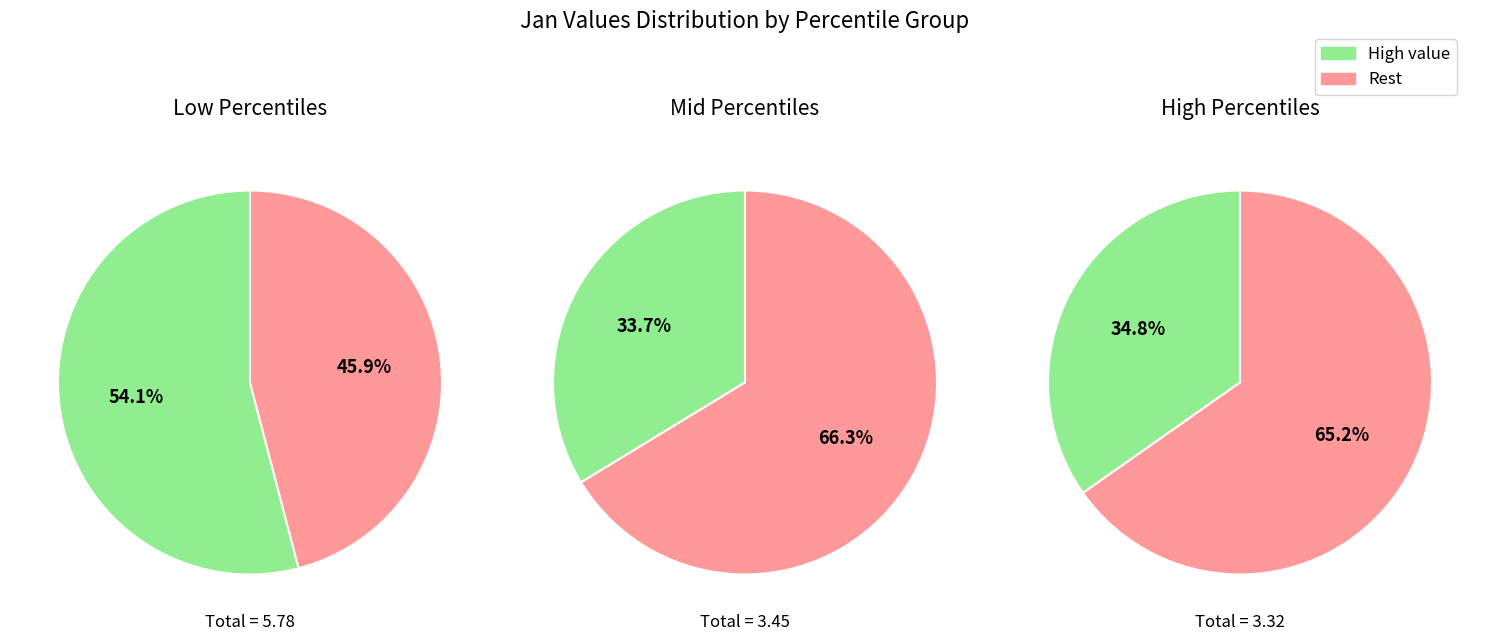

Is the sum of pct55 and pct75 greater than half?

No